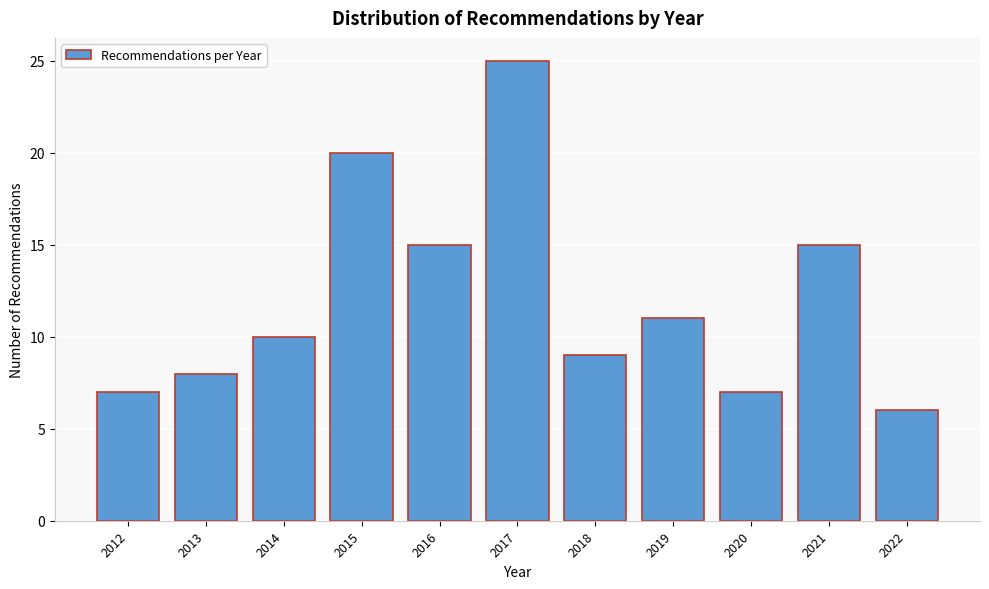

Reading right to left, transcribe all the data shown in this chart.

6	15	7	11	9	25	15	20	10	8	7